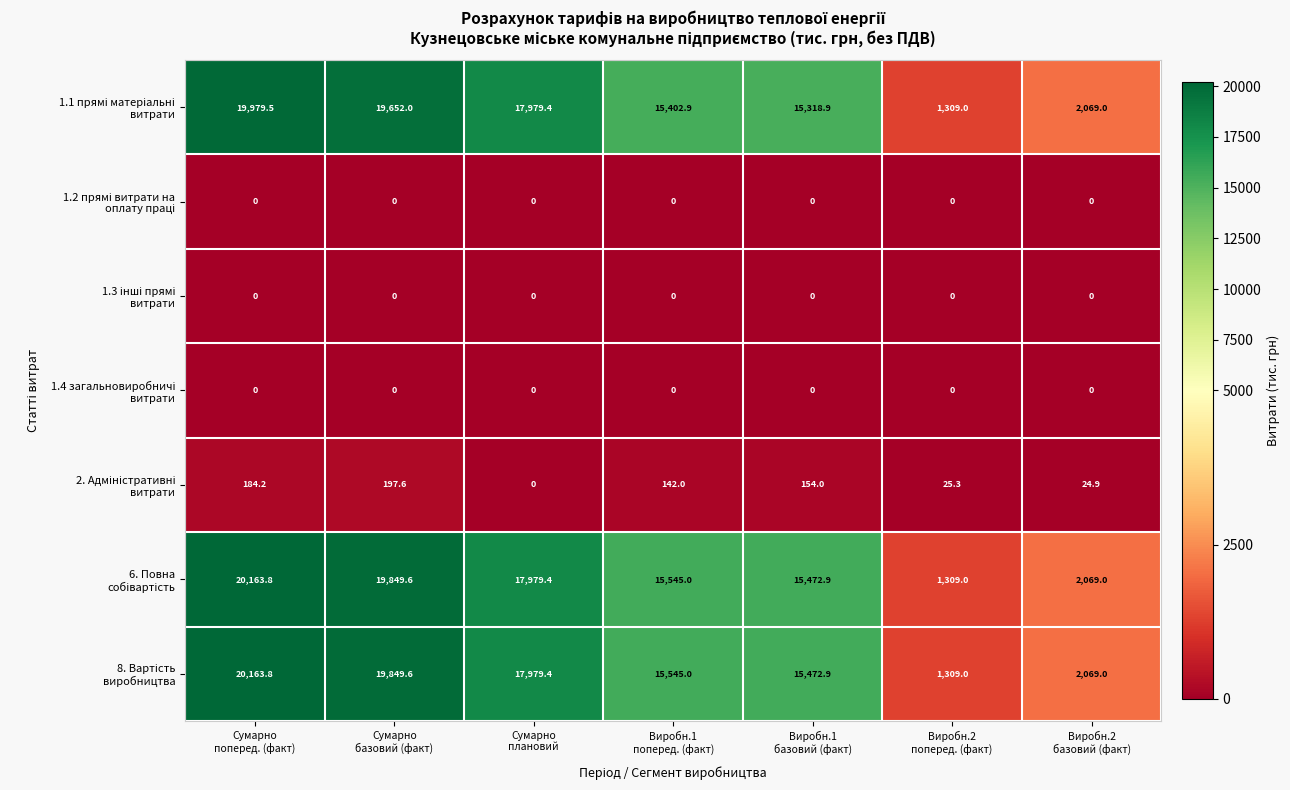

At how many categories does at least one series exceed 5019?

5